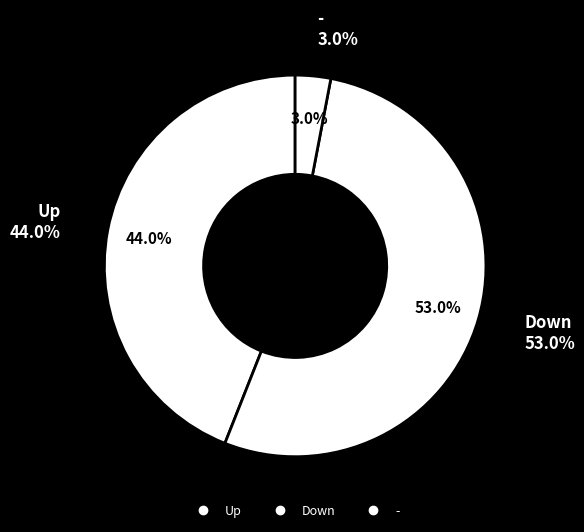

Which category has the smallest portion of the pie?

-